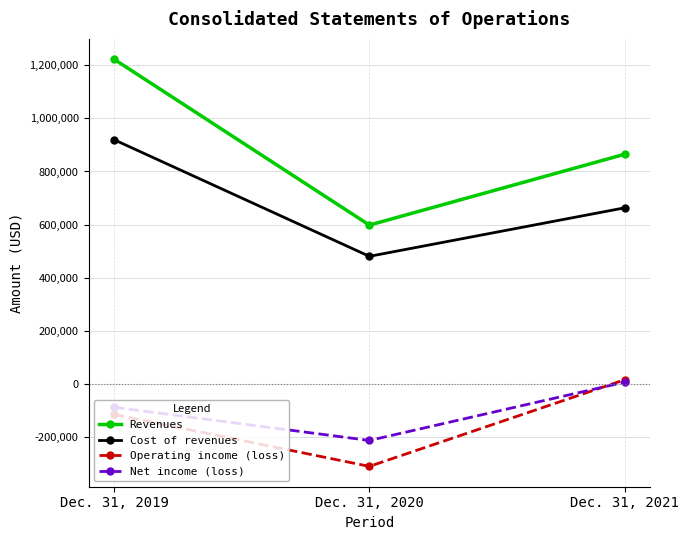

Where is Revenues nearest to the value 910355?

Dec. 31, 2021